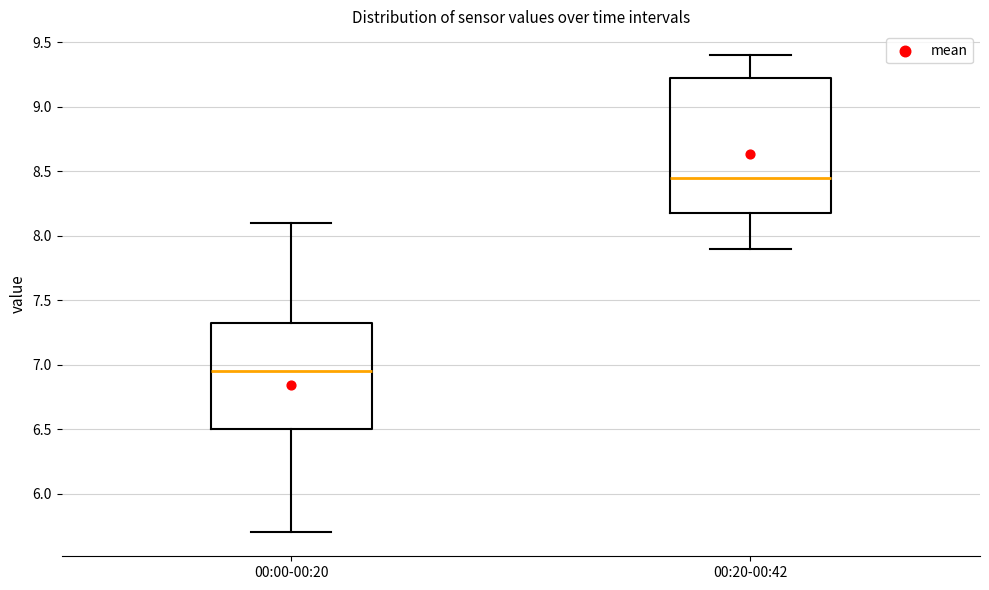

Comparing the boxes themselves (not the whiskers), which one is the tallest?

00:20-00:42